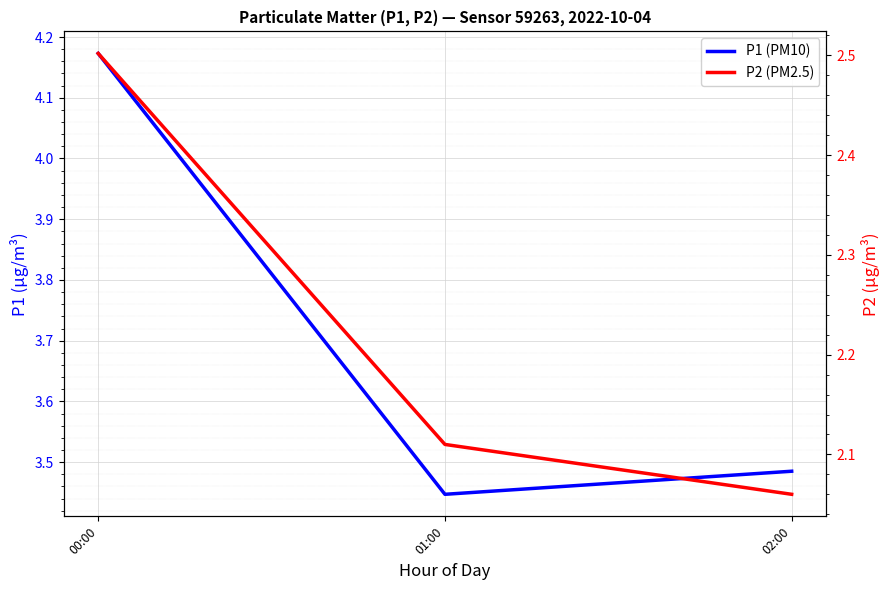

What value does the P1 (PM10) series have at 01:00?

3.4